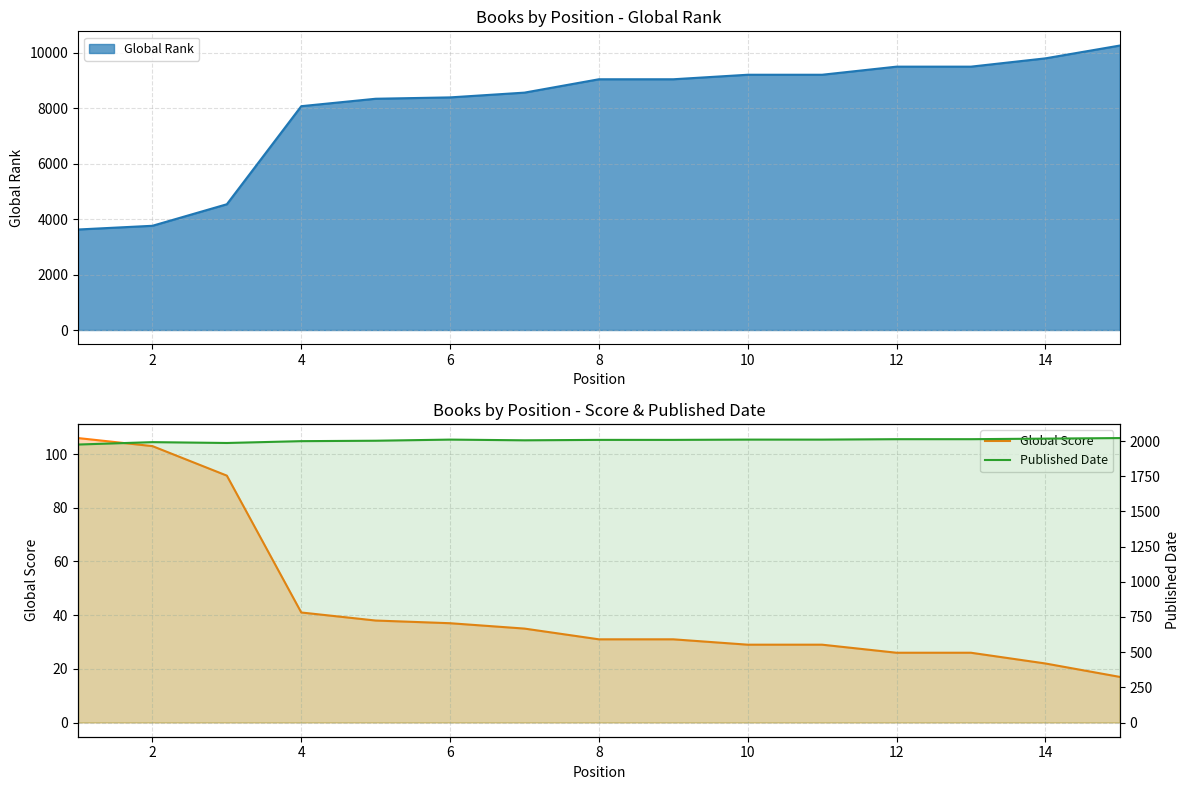

Which series has the largest total across all categories?

Published Date